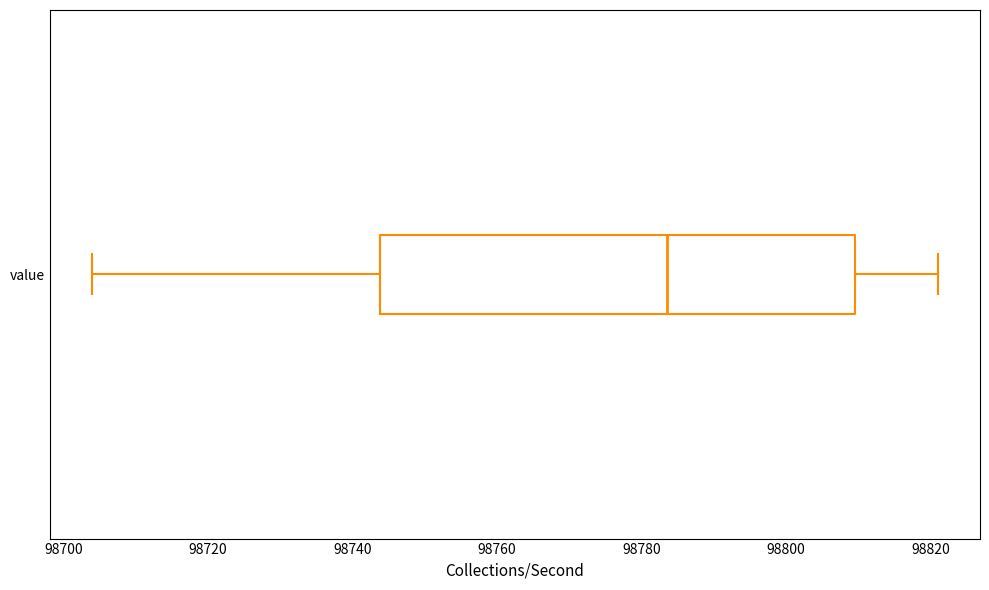

Read this box plot against the x-axis: the position of the median line, the range covered by the box, and the ends of both whiskers. The values are not printed on the chart, so give them approximately, as read against the axis.

median 98784, box 98744 to 98810, whiskers 98704 to 98822